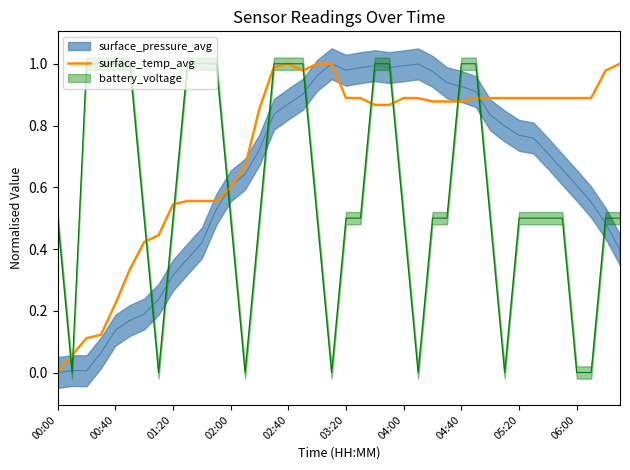

True or false: surface_temp_avg has a value of 1.2 at 04:00.

False